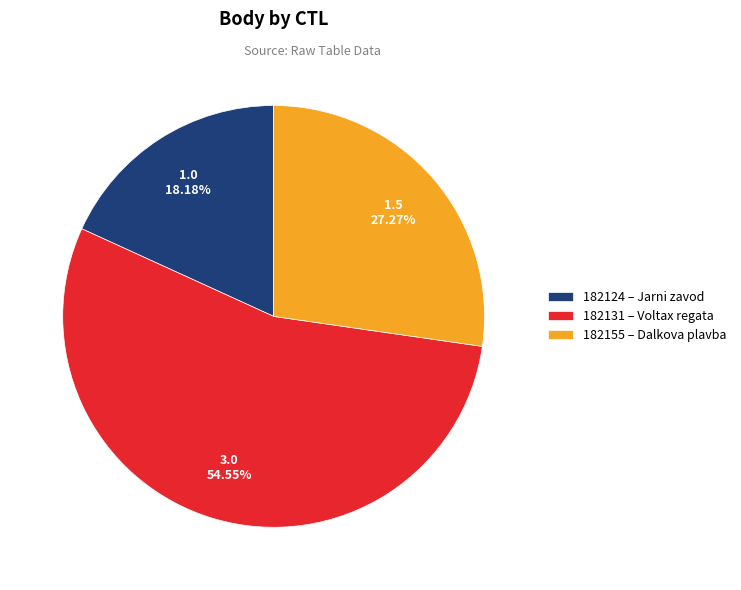

Which has a higher value, 182124 – Jarni zavod or 182155 – Dalkova plavba?

182155 – Dalkova plavba